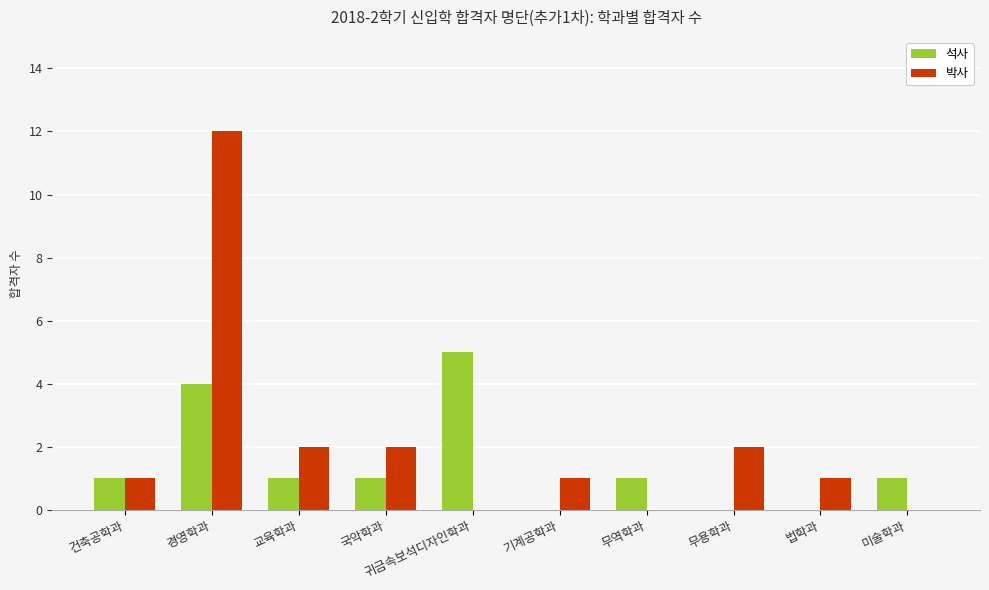

The 박사 series shows 1 at 교육학과. True or false?

False